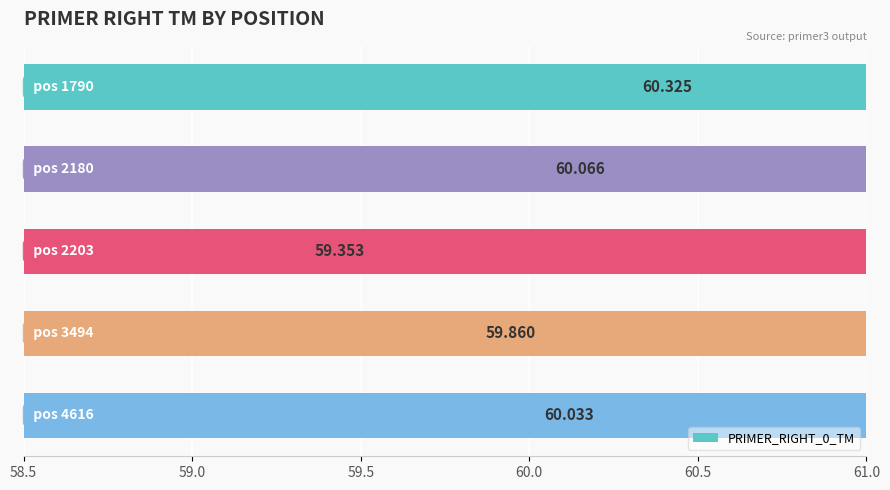

Reading left to right, list all the values displayed in this chart.

60.3	60.1	59.4	59.9	60.0